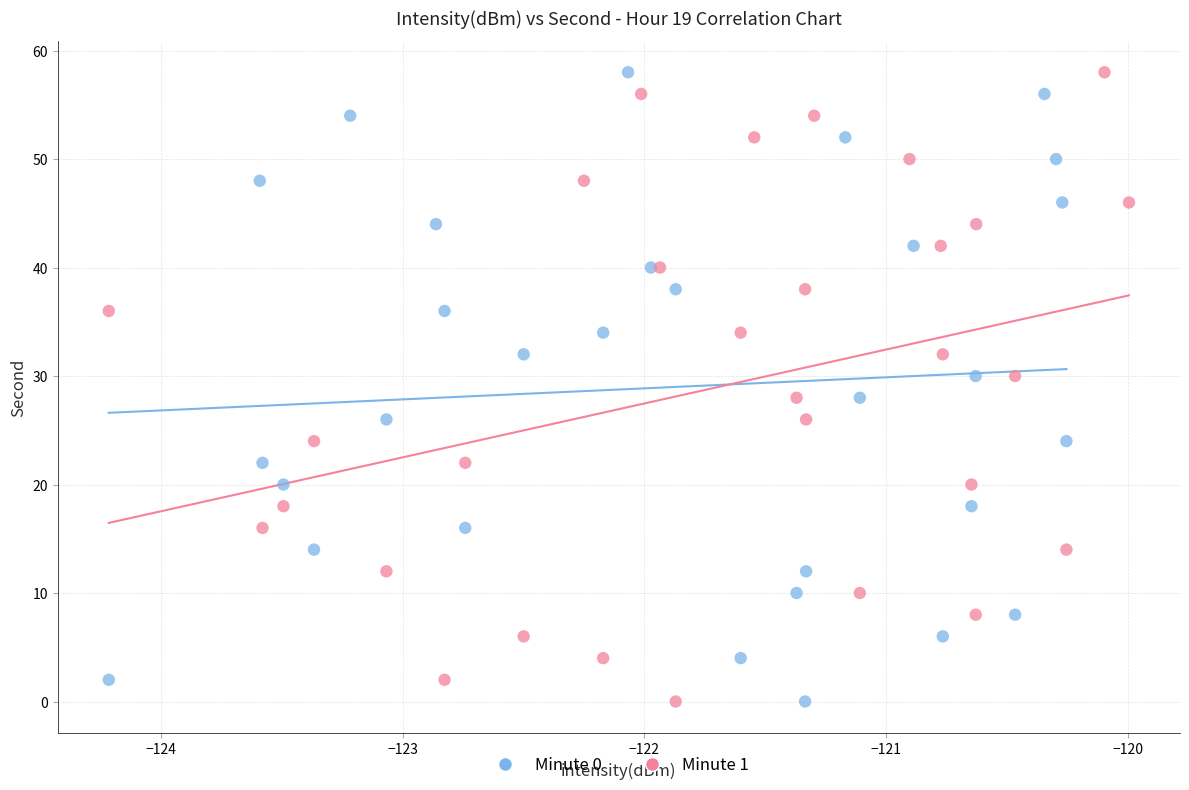

What are all the series names shown in the legend?

Minute 0, Minute 1